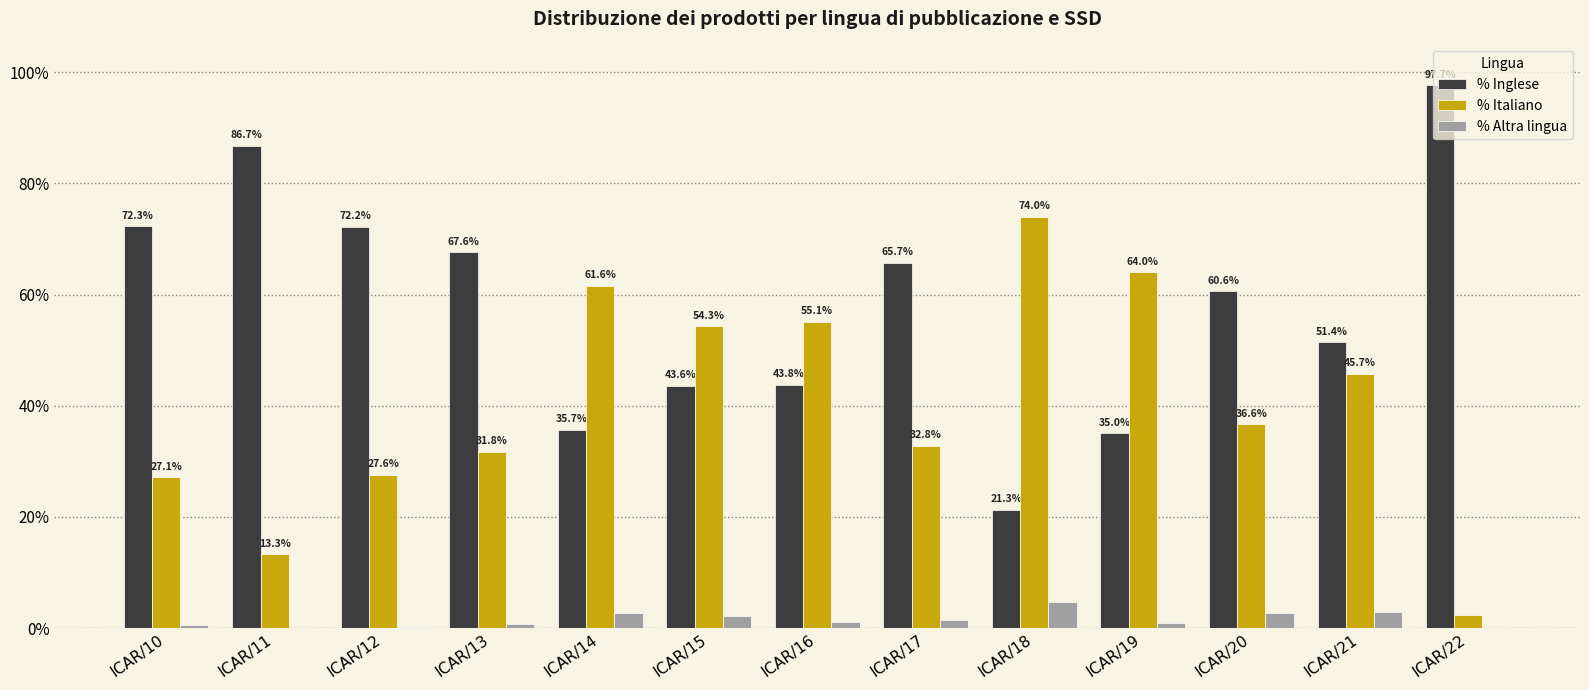

What is the sum of all % Inglese values?

753.6